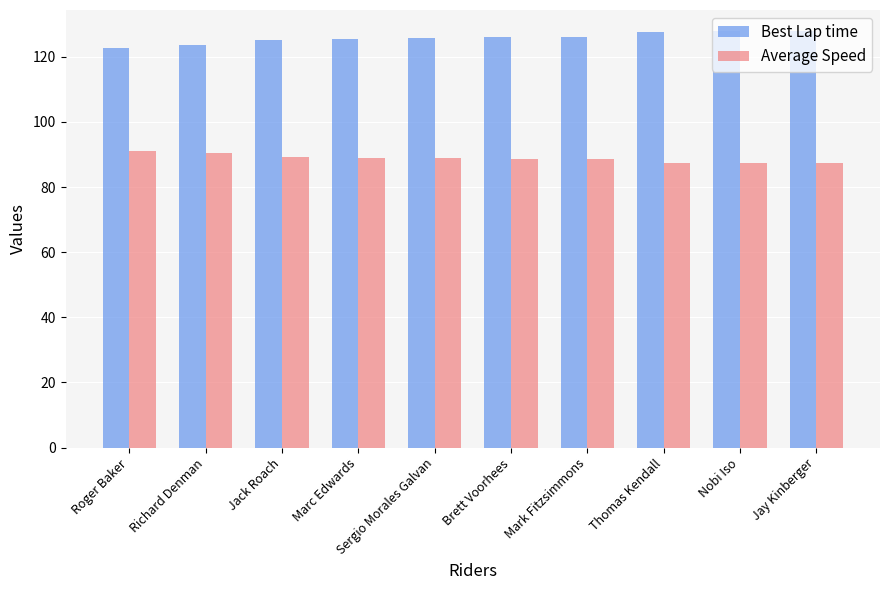

What is the lowest value of the Best Lap time series?

122.6